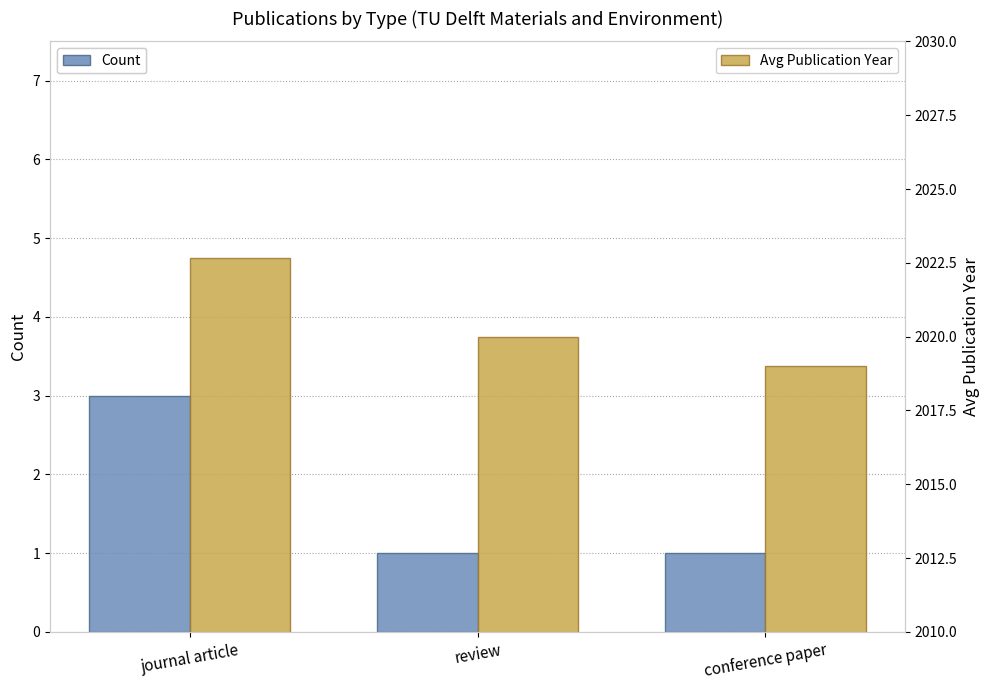

What is the label of the 2nd bar from the left?

review